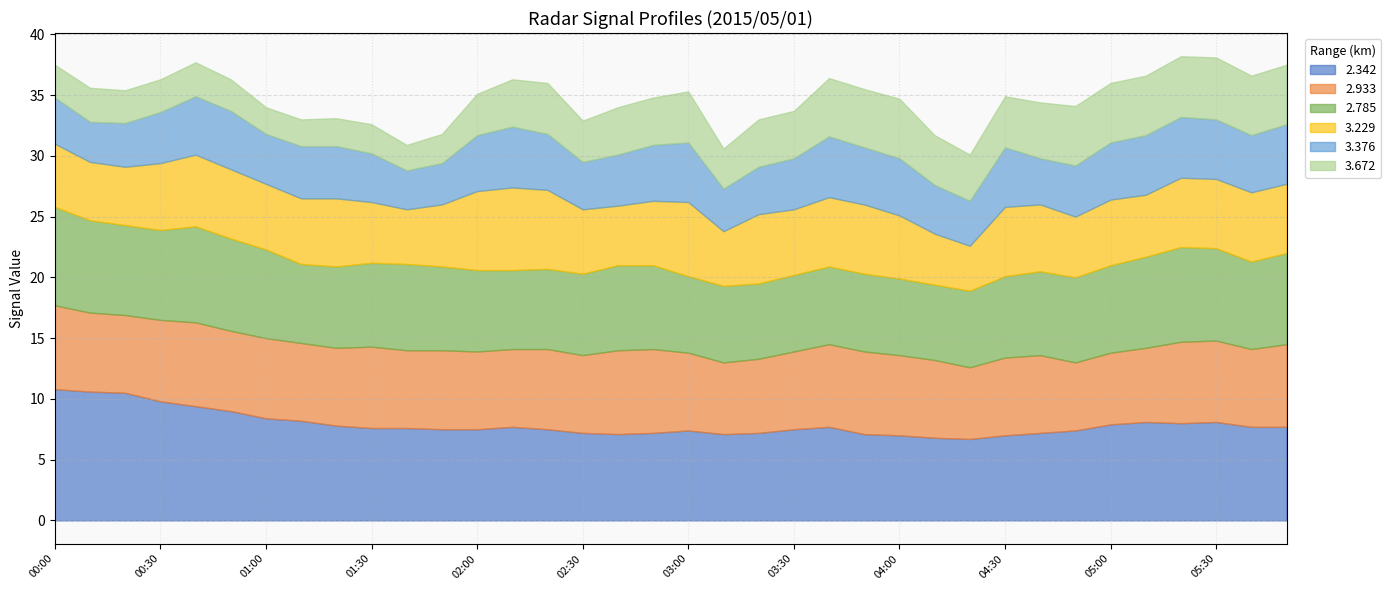

What is the greatest value displayed?

10.8